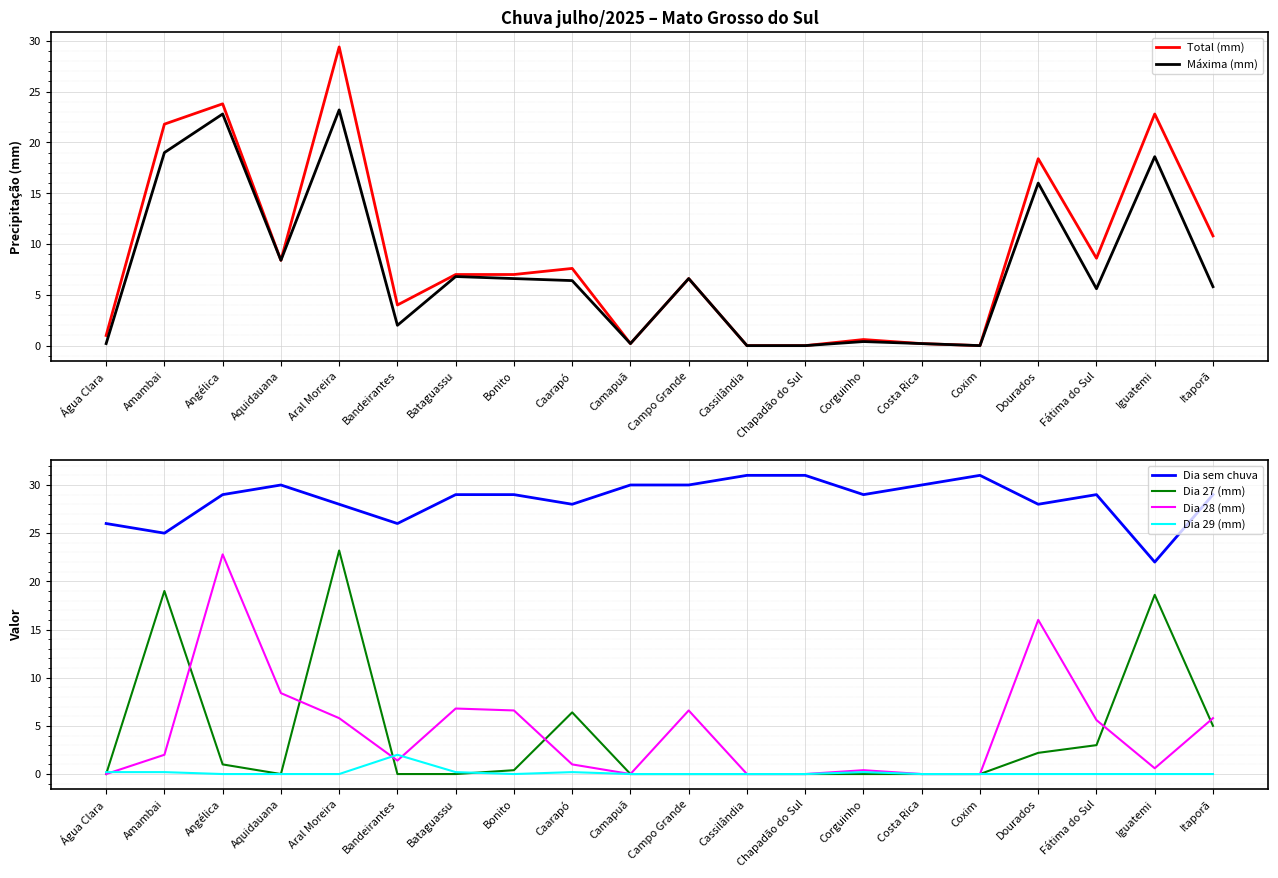

True or false: Dia 29 (mm) and Máxima (mm) cross at least once.

False